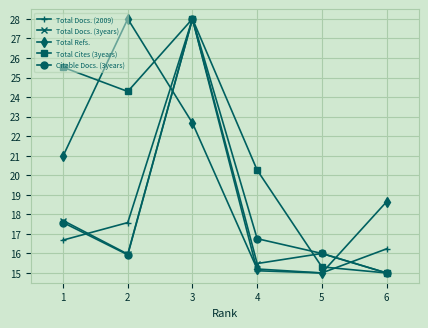

At which label does Total Cites (3years) reach its peak?

3